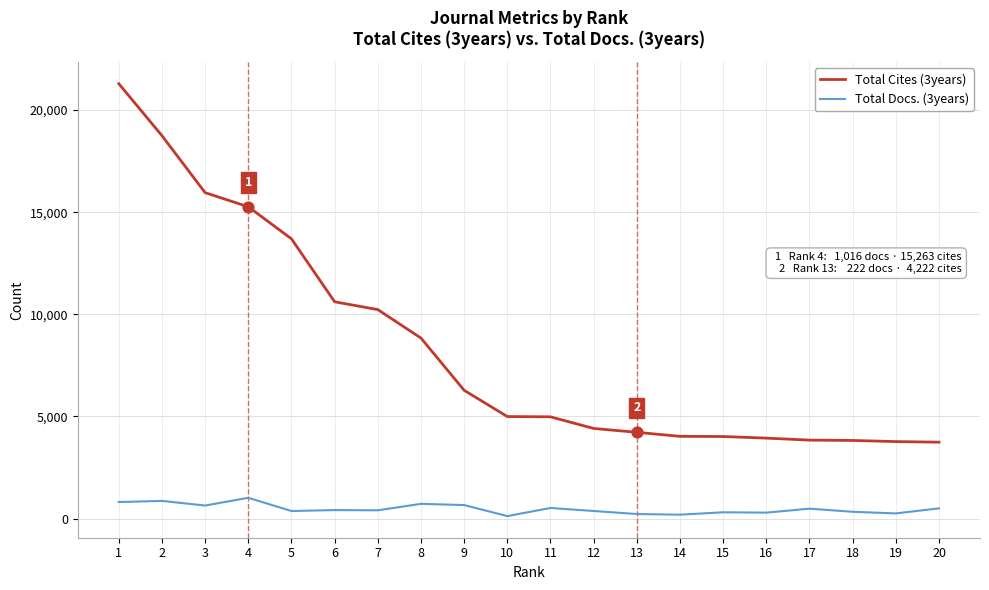

Is the value of Total Docs. (3years) at 19 greater than the value of Total Cites (3years) at 5?

No